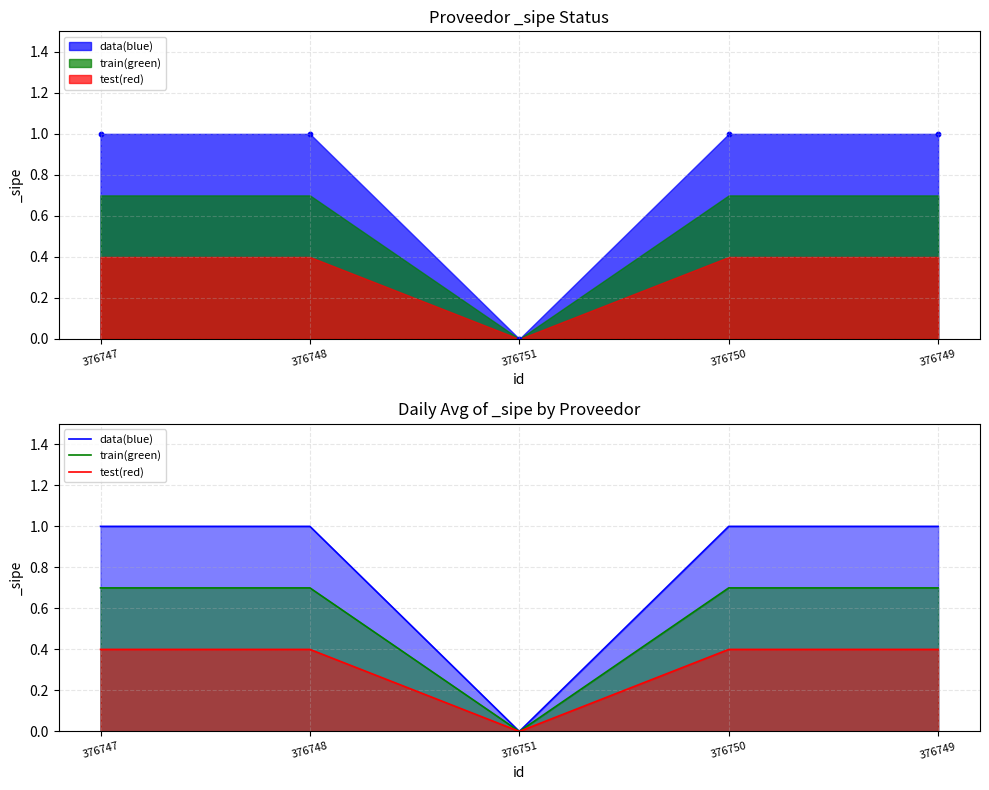

What is the total value across all series at 376748?

2.1